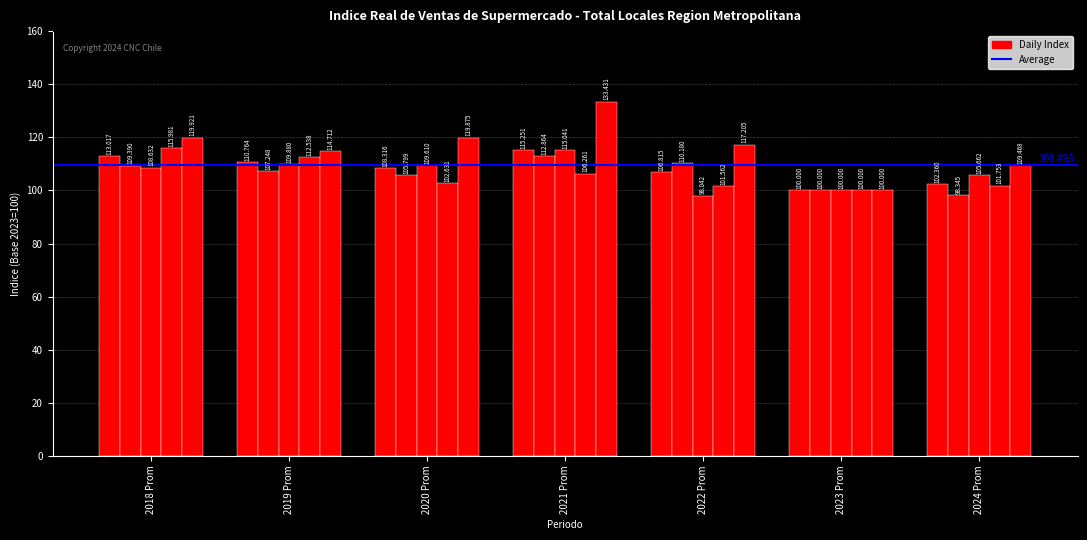

The Perecibles Otros series shows 184.6 at 2018 Prom. True or false?

False